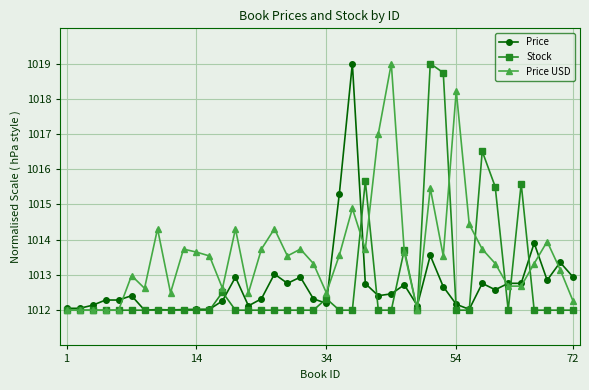

What is the maximum value shown in the chart?

1019.0